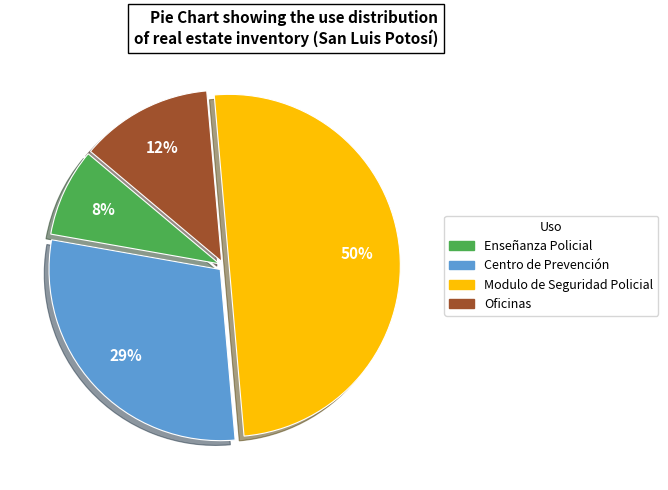

Which slice is the smallest?

Enseñanza Policial